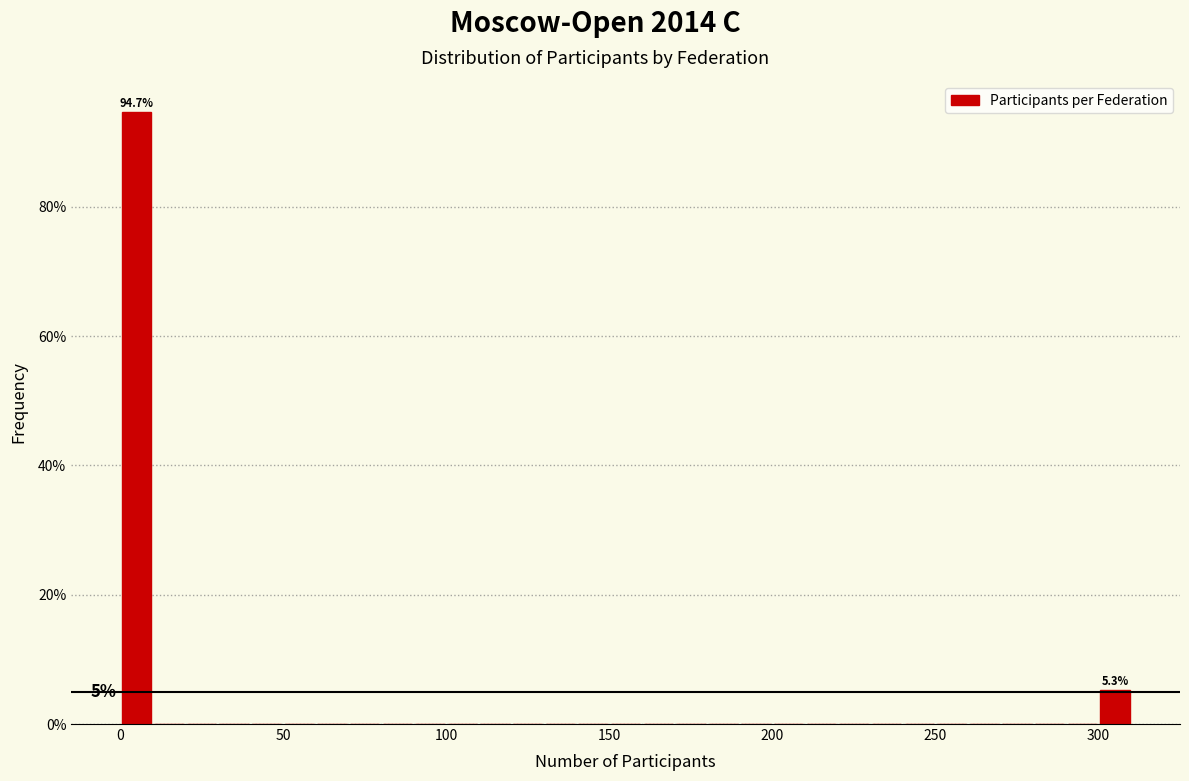

Read against the x-axis, roughly where is the centre of the tallest bar?

5